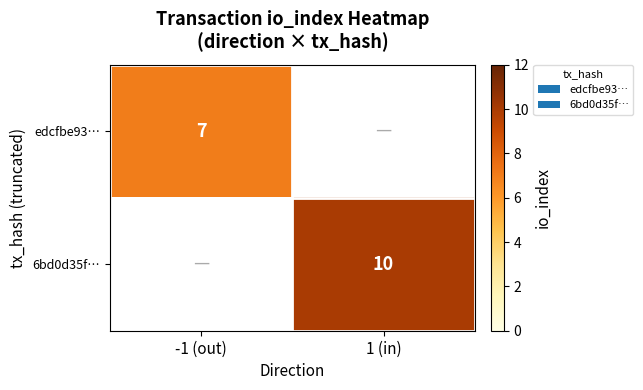

The value of edcfbe93… at -1 (out) is 7. True or false?

True